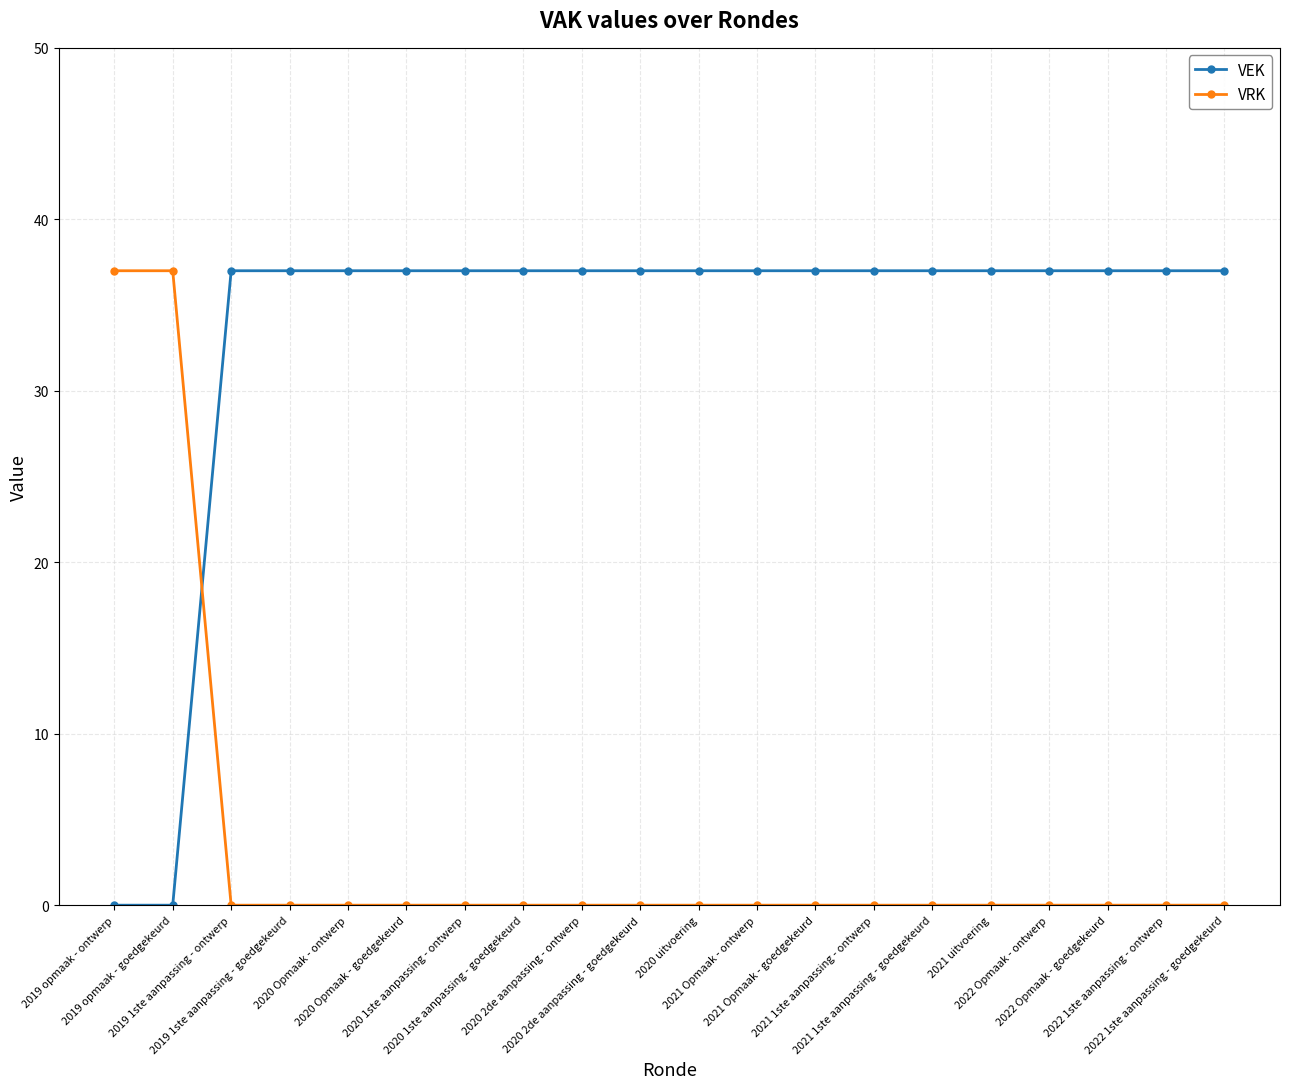

Count the number of categories in the chart.

20